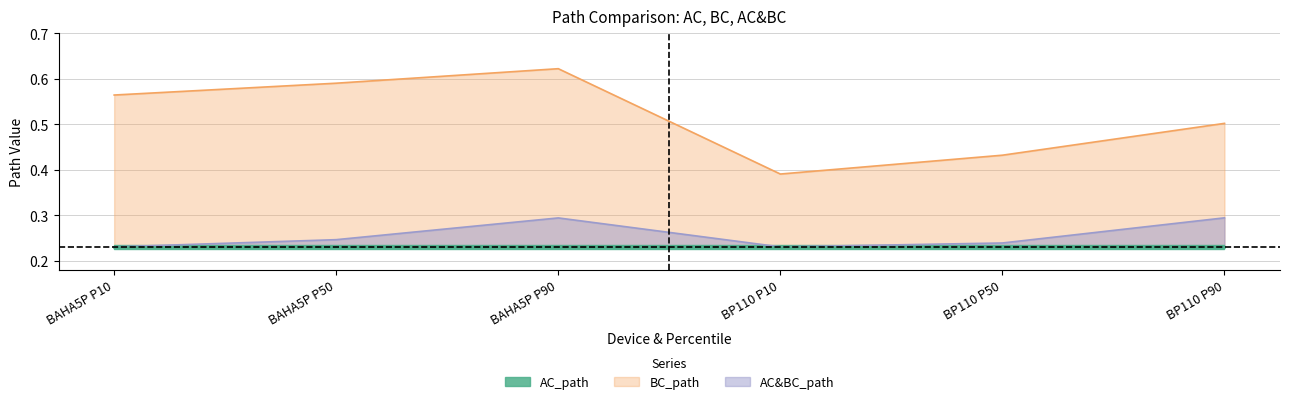

The AC&BC_path series shows 0.2 at BAHA5P P10. True or false?

True